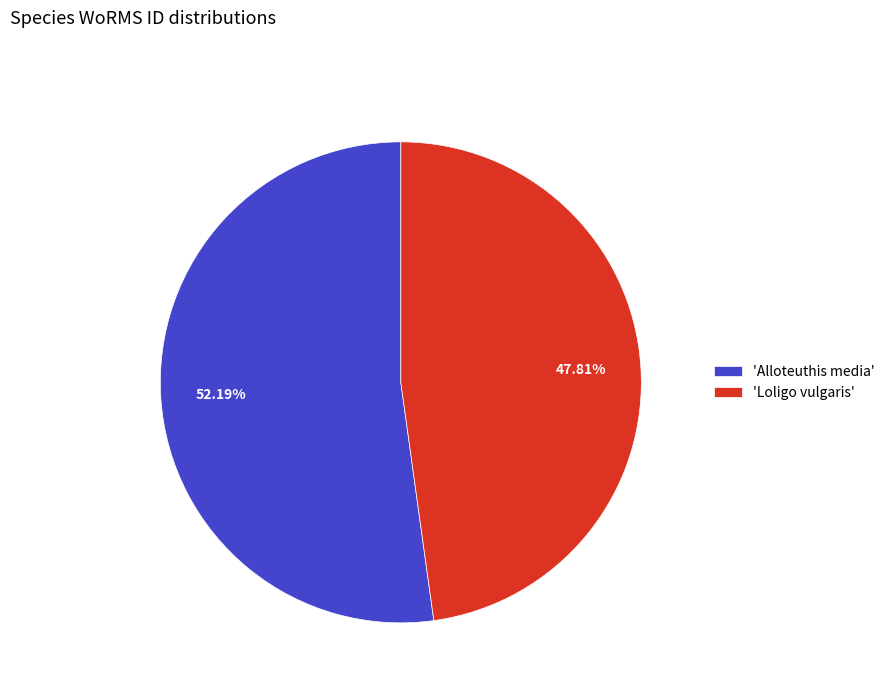

Which slice is the smallest?

'Loligo vulgaris'